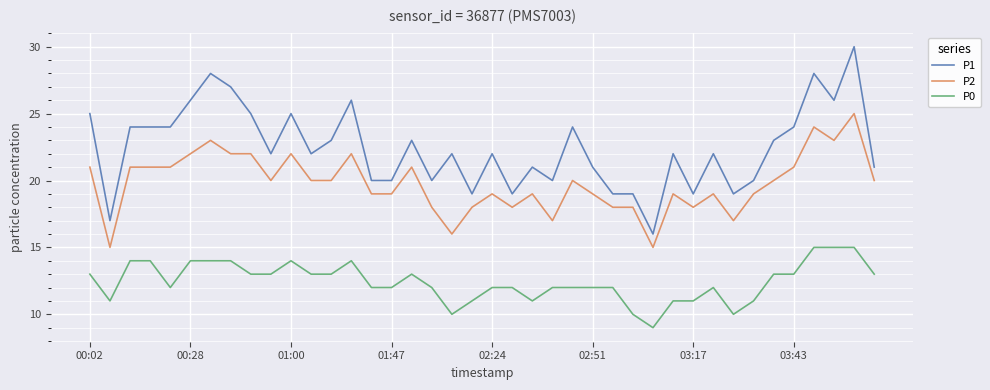

What is the difference between the second highest and minimum values in the P2 series?

9